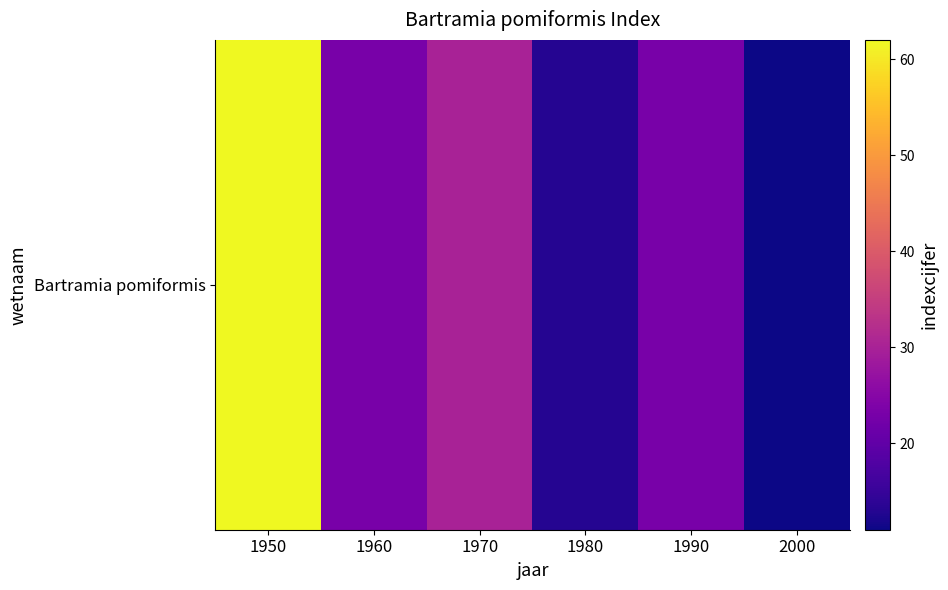

The value at 1960 is 9. True or false?

False